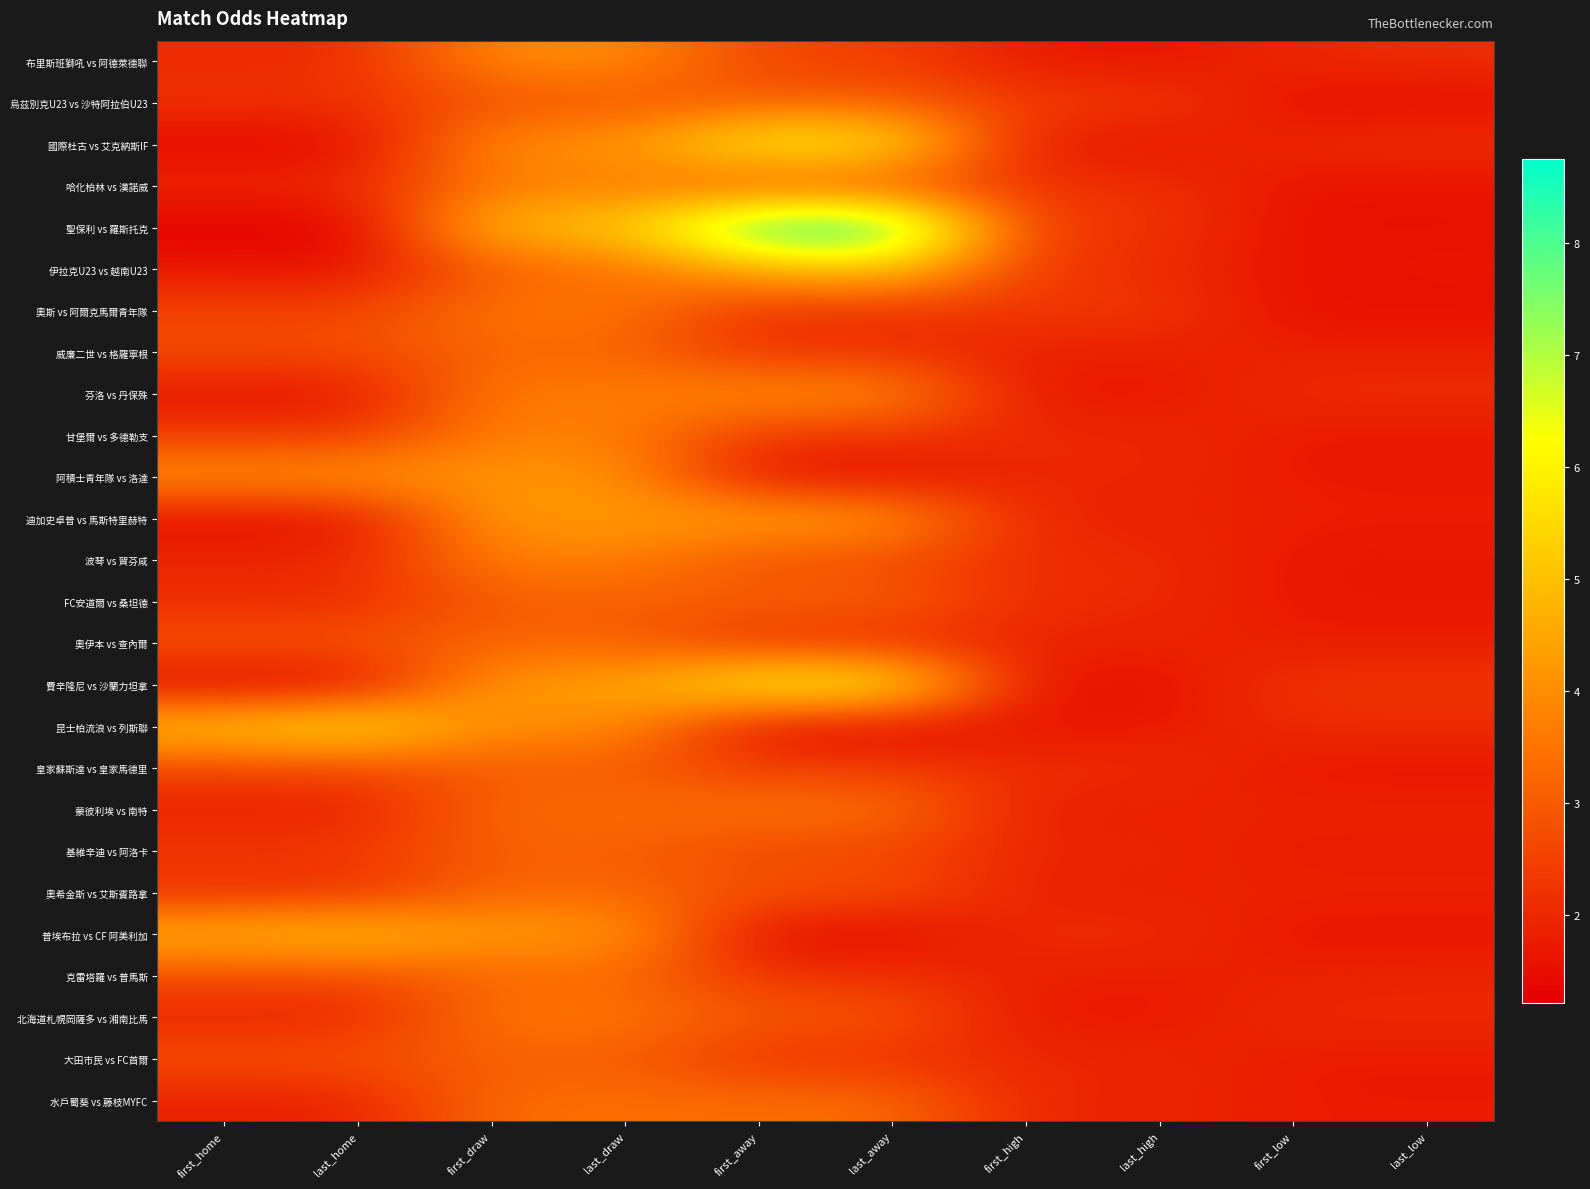

Reading right to left, list all the values displayed in this chart.

布里斯班獅吼 vs 阿德萊德聯: last_low=2.1	first_low=2.0	last_high=1.6	first_high=1.7	last_away=2.5	first_away=2.5	last_draw=4.0	first_draw=4.0	last_home=2.1	first_home=2.1
烏茲別克U23 vs 沙特阿拉伯U23: last_low=1.5	first_low=1.5	last_high=2.4	first_high=2.4	last_away=3.0	first_away=3.0	last_draw=2.8	first_draw=2.8	last_home=2.2	first_home=2.2
國際杜古 vs 艾克納斯IF: last_low=2.1	first_low=2.0	last_high=1.6	first_high=1.7	last_away=6.0	first_away=6.2	last_draw=4.2	first_draw=4.1	last_home=1.4	first_home=1.4
哈化柏林 vs 漢諾威: last_low=1.6	first_low=1.6	last_high=2.2	first_high=2.2	last_away=2.8	first_away=2.8	last_draw=3.6	first_draw=3.6	last_home=2.0	first_home=2.0
聖保利 vs 羅斯托克: last_low=1.5	first_low=1.5	last_high=2.3	first_high=2.3	last_away=8.8	first_away=8.8	last_draw=5.1	first_draw=5.1	last_home=1.2	first_home=1.2
伊拉克U23 vs 越南U23: last_low=1.6	first_low=1.5	last_high=2.1	first_high=2.3	last_away=5.3	first_away=4.7	last_draw=3.4	first_draw=3.1	last_home=1.6	first_home=1.7
奧斯 vs 阿爾克馬爾青年隊: last_low=1.5	first_low=1.5	last_high=2.3	first_high=2.3	last_away=2.2	first_away=2.2	last_draw=3.5	first_draw=3.5	last_home=2.5	first_home=2.5
威廉二世 vs 格羅寧根: last_low=1.9	first_low=1.9	last_high=1.9	first_high=1.9	last_away=2.2	first_away=2.2	last_draw=3.2	first_draw=3.2	last_home=2.8	first_home=2.8
芬洛 vs 丹保殊: last_low=2.1	first_low=2.1	last_high=1.6	first_high=1.6	last_away=4.0	first_away=4.0	last_draw=3.6	first_draw=3.6	last_home=1.6	first_home=1.6
甘堡爾 vs 多德勒支: last_low=1.7	first_low=1.7	last_high=2.0	first_high=2.0	last_away=2.3	first_away=2.3	last_draw=3.7	first_draw=3.7	last_home=2.3	first_home=2.3
阿積士青年隊 vs 洛達: last_low=1.7	first_low=1.7	last_high=2.0	first_high=2.0	last_away=1.5	first_away=1.5	last_draw=4.2	first_draw=4.2	last_home=4.2	first_home=4.2
迪加史卓普 vs 馬斯特里赫特: last_low=1.8	first_low=1.8	last_high=1.9	first_high=1.9	last_away=4.3	first_away=4.5	last_draw=4.2	first_draw=4.3	last_home=1.5	first_home=1.5
波琴 vs 賀芬咸: last_low=1.7	first_low=1.7	last_high=2.1	first_high=2.1	last_away=2.7	first_away=2.7	last_draw=3.7	first_draw=3.7	last_home=2.0	first_home=2.0
FC安道爾 vs 桑坦德: last_low=1.7	first_low=1.7	last_high=2.0	first_high=2.0	last_away=3.1	first_away=3.1	last_draw=3.0	first_draw=3.0	last_home=2.0	first_home=2.0
奧伊本 vs 查內爾: last_low=1.8	first_low=1.8	last_high=1.9	first_high=1.9	last_away=2.1	first_away=2.1	last_draw=3.1	first_draw=3.1	last_home=2.9	first_home=2.9
費辛隆尼 vs 沙蘭力坦拿: last_low=2.2	first_low=2.2	last_high=1.6	first_high=1.6	last_away=6.3	first_away=6.3	last_draw=4.3	first_draw=4.3	last_home=1.3	first_home=1.3
昆士柏流浪 vs 列斯聯: last_low=2.1	first_low=2.1	last_high=1.7	first_high=1.7	last_away=1.4	first_away=1.4	last_draw=4.1	first_draw=4.0	last_home=6.0	first_home=5.2
皇家蘇斯達 vs 皇家馬德里: last_low=1.6	first_low=1.6	last_high=2.1	first_high=2.1	last_away=2.4	first_away=2.4	last_draw=3.0	first_draw=3.0	last_home=2.6	first_home=2.6
蒙彼利埃 vs 南特: last_low=1.9	first_low=1.9	last_high=1.8	first_high=1.8	last_away=3.5	first_away=3.5	last_draw=3.3	first_draw=3.3	last_home=1.8	first_home=1.8
基維辛迪 vs 阿洛卡: last_low=1.8	first_low=1.8	last_high=1.9	first_high=1.9	last_away=2.6	first_away=2.6	last_draw=3.1	first_draw=3.1	last_home=2.4	first_home=2.4
奧希金斯 vs 艾斯賓路拿: last_low=1.9	first_low=1.9	last_high=1.8	first_high=1.8	last_away=2.9	first_away=2.9	last_draw=3.2	first_draw=3.2	last_home=2.1	first_home=2.1
普埃布拉 vs CF 阿美利加: last_low=1.6	first_low=1.6	last_high=2.1	first_high=2.1	last_away=1.4	first_away=1.4	last_draw=4.3	first_draw=4.2	last_home=5.2	first_home=4.8
克雷塔羅 vs 普馬斯: last_low=1.9	first_low=1.9	last_high=1.8	first_high=1.8	last_away=2.2	first_away=2.2	last_draw=3.2	first_draw=3.2	last_home=2.7	first_home=2.7
北海道札幌岡薩多 vs 湘南比馬: last_low=2.0	first_low=2.0	last_high=1.7	first_high=1.7	last_away=3.0	first_away=3.0	last_draw=3.5	first_draw=3.5	last_home=1.9	first_home=1.9
大田市民 vs FC首爾: last_low=1.7	first_low=1.7	last_high=2.0	first_high=2.0	last_away=2.2	first_away=2.2	last_draw=3.0	first_draw=3.0	last_home=2.8	first_home=2.8
水戶蜀葵 vs 藤枝MYFC: last_low=1.8	first_low=1.8	last_high=1.9	first_high=1.9	last_away=3.4	first_away=3.4	last_draw=3.4	first_draw=3.4	last_home=1.9	first_home=1.9